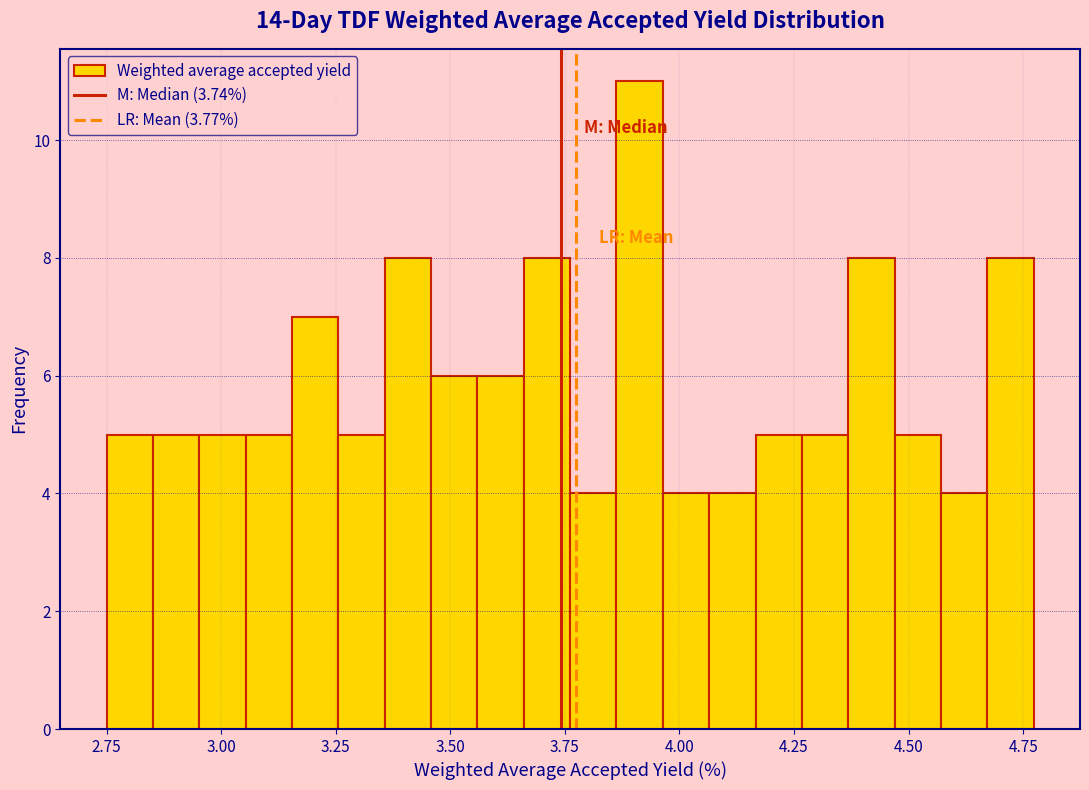

Around what value on the x-axis is the tallest bar? Give the approximate position of its centre, as read against the axis.

3.90